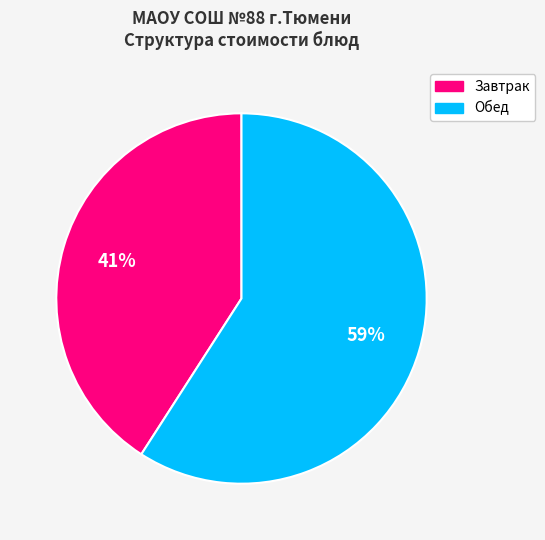

Is there any slice that represents more than half of the pie?

Yes